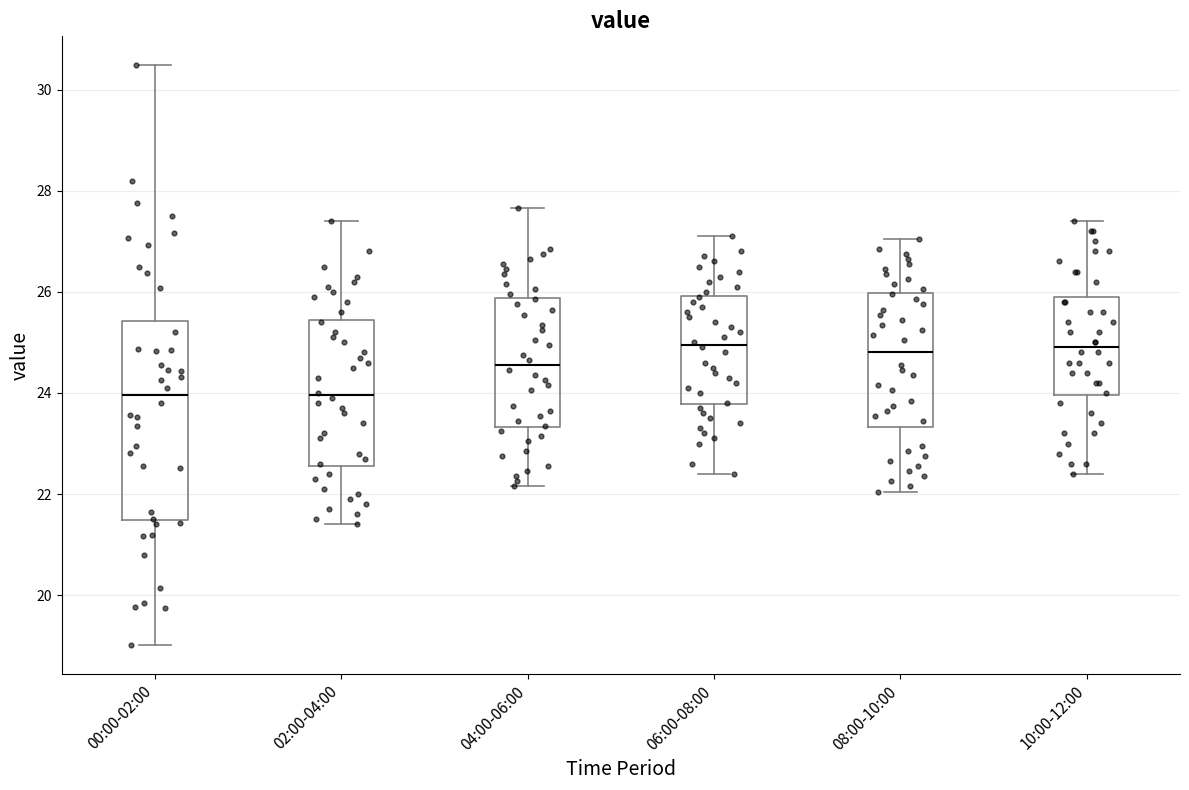

Where does the median line of the box for 08:00-10:00 sit on the y-axis? The values are not printed on the chart, so give them approximately, as read against the axis.

24.8